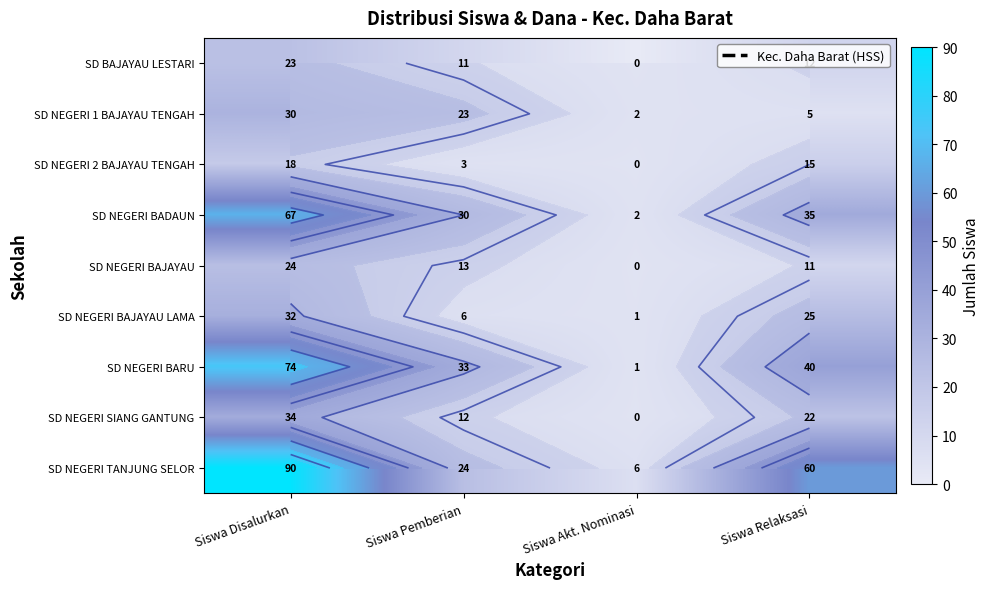

What is the minimum value for SD NEGERI BARU?

1